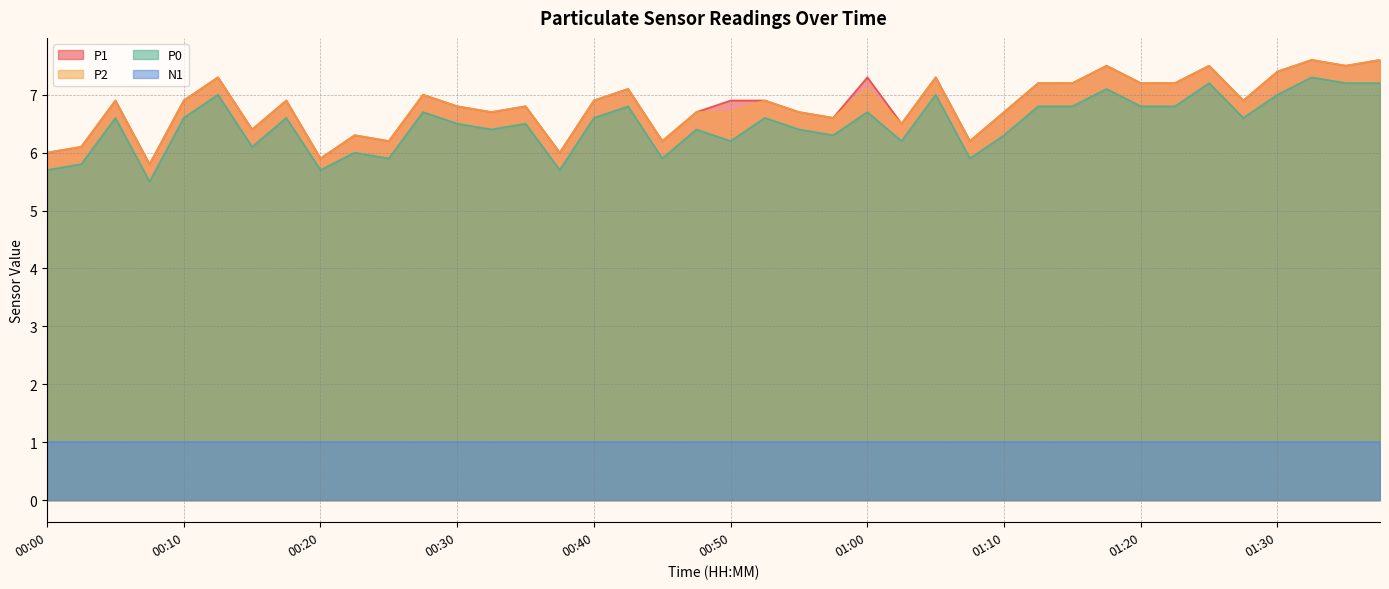

At which label is P0 closest to 6?

00:23